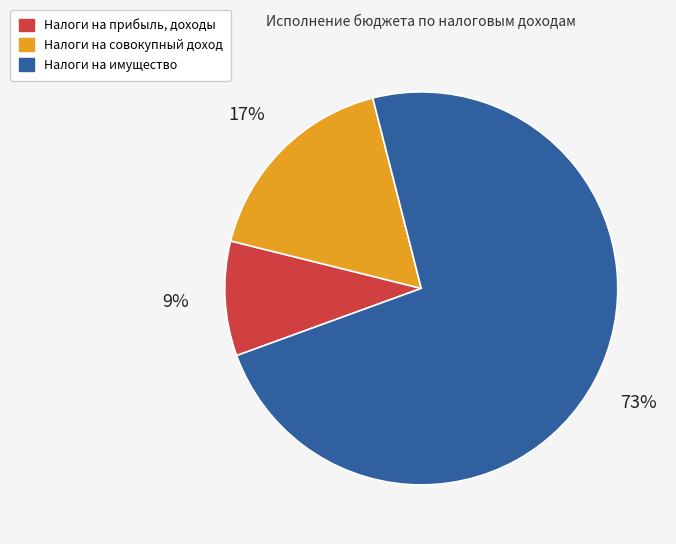

Which category has the biggest portion of the pie?

Налоги на имущество